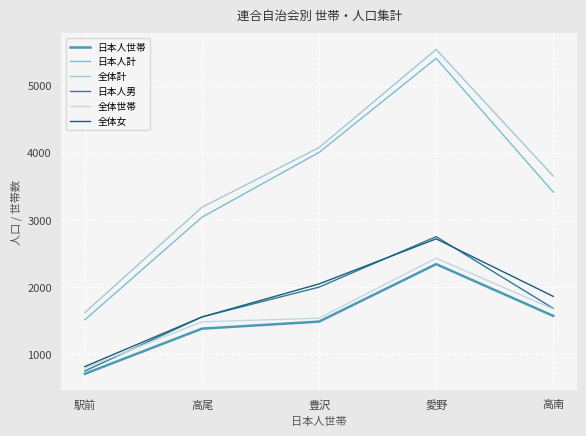

What position from the right is 高南?

1